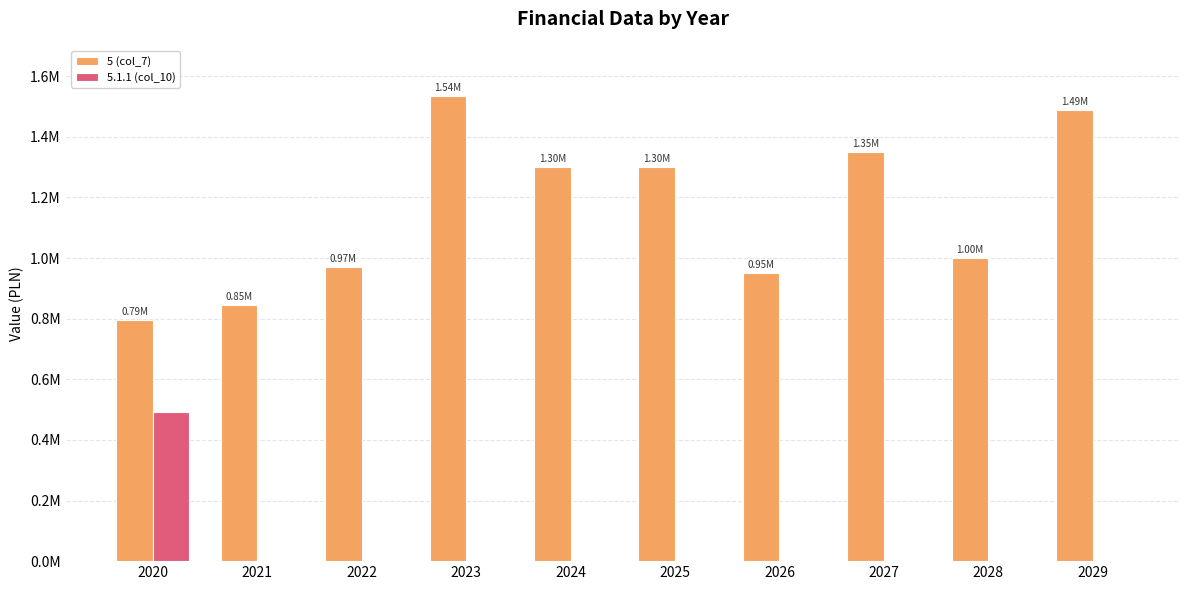

What is the difference between the highest and lowest values at 2026?

950000.0